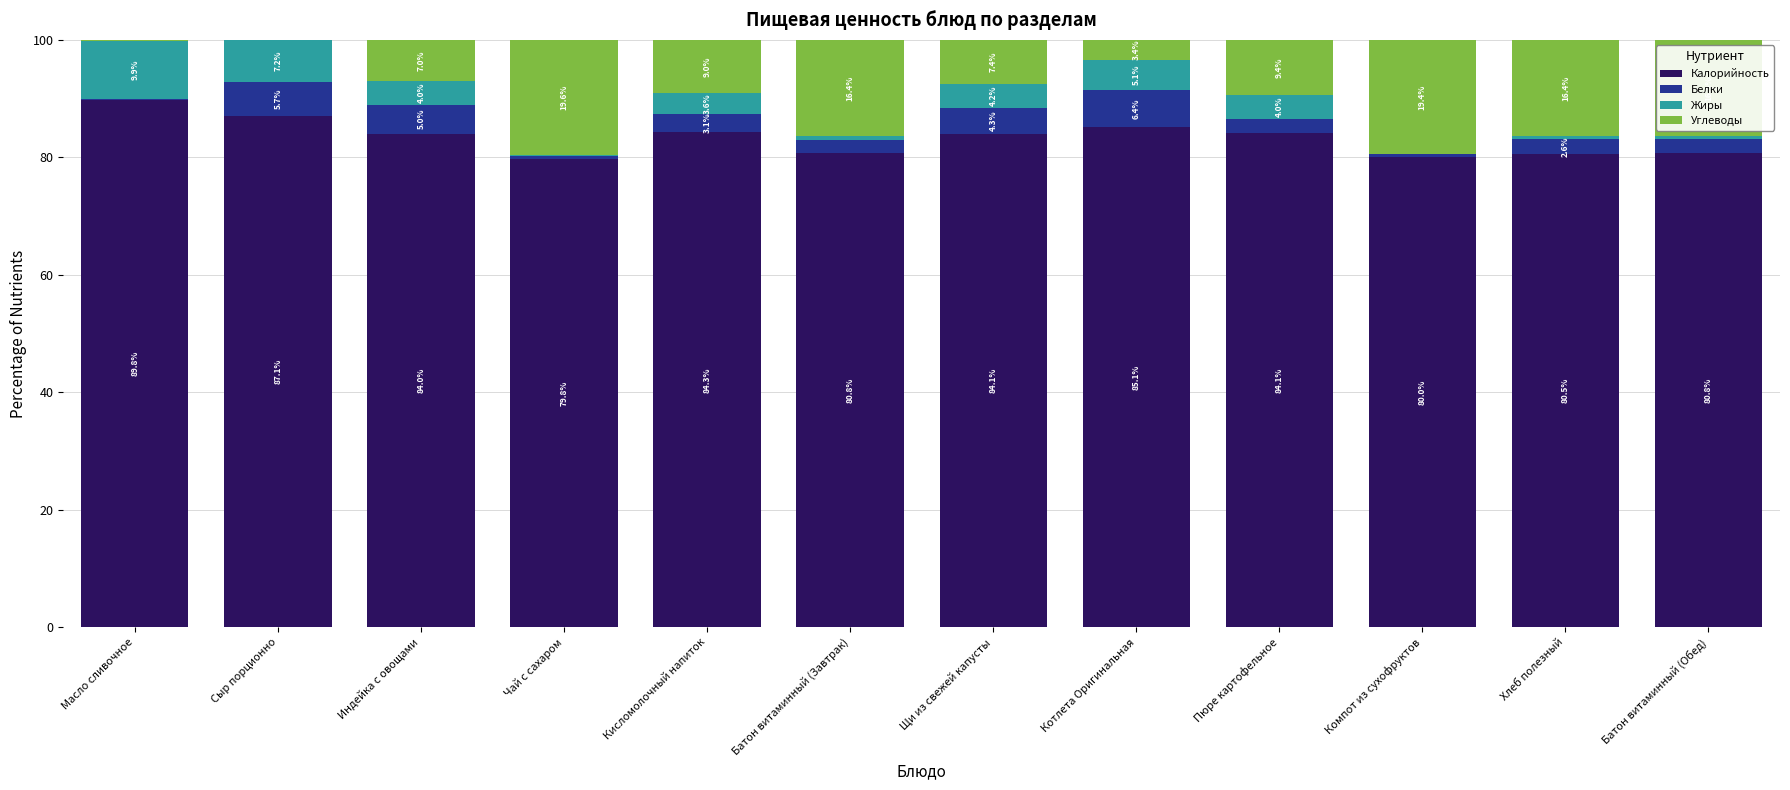

Are the bars grouped side by side (vs. stacked)?

No